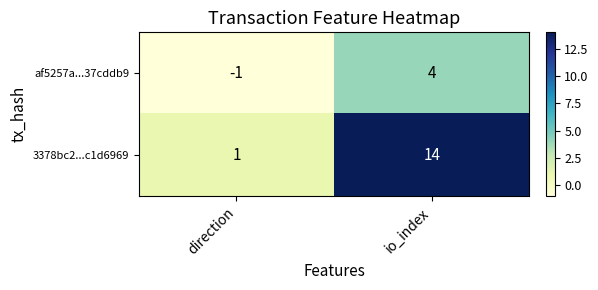

What is the sum of all af5257a...37cddb9 values?

3